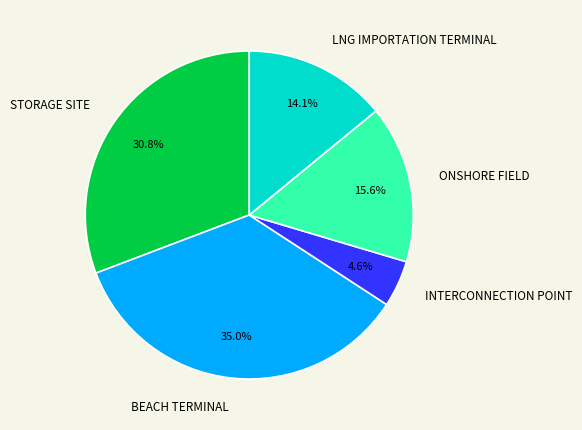

The BEACH TERMINAL slice represents 27% of the pie. True or false?

False